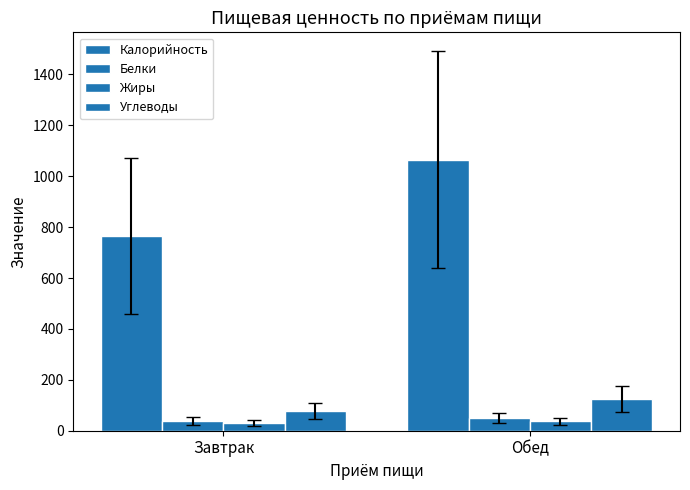

How many groups of bars are there?

2